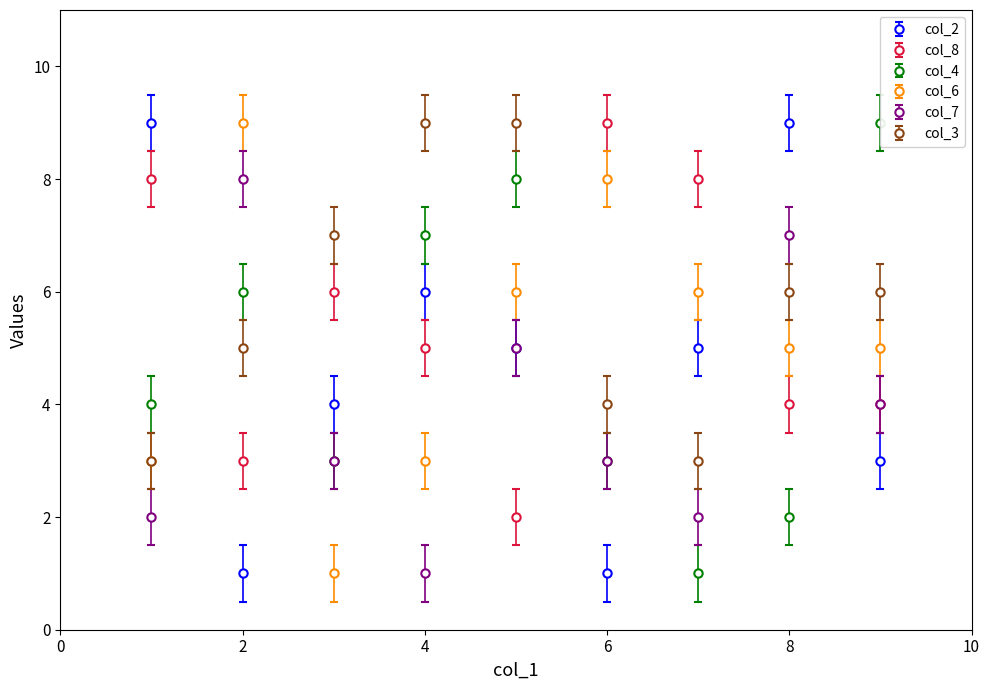

Is the value of col_3 at 8 greater than the value of col_6 at 6?

No